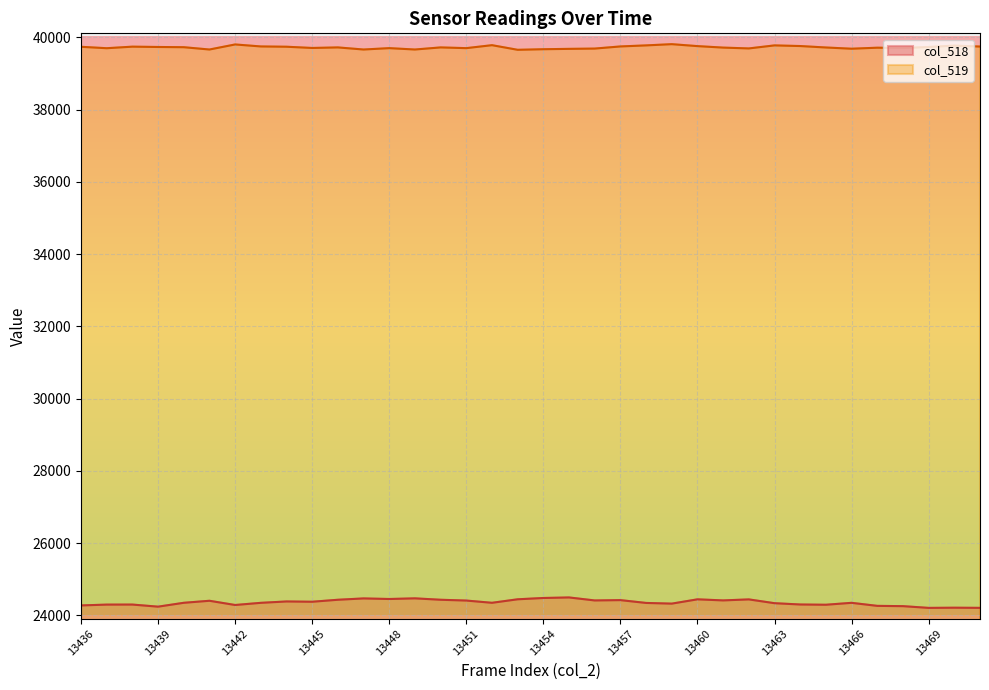

What is the average value of the col_519 series?

39723